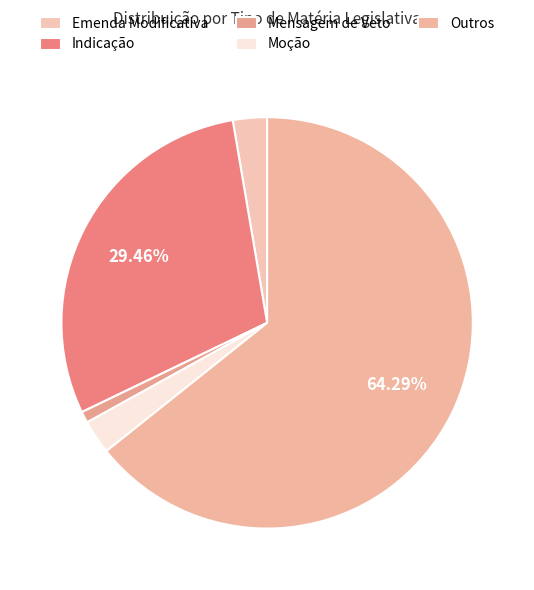

The Indicação slice represents 29% of the pie. True or false?

True